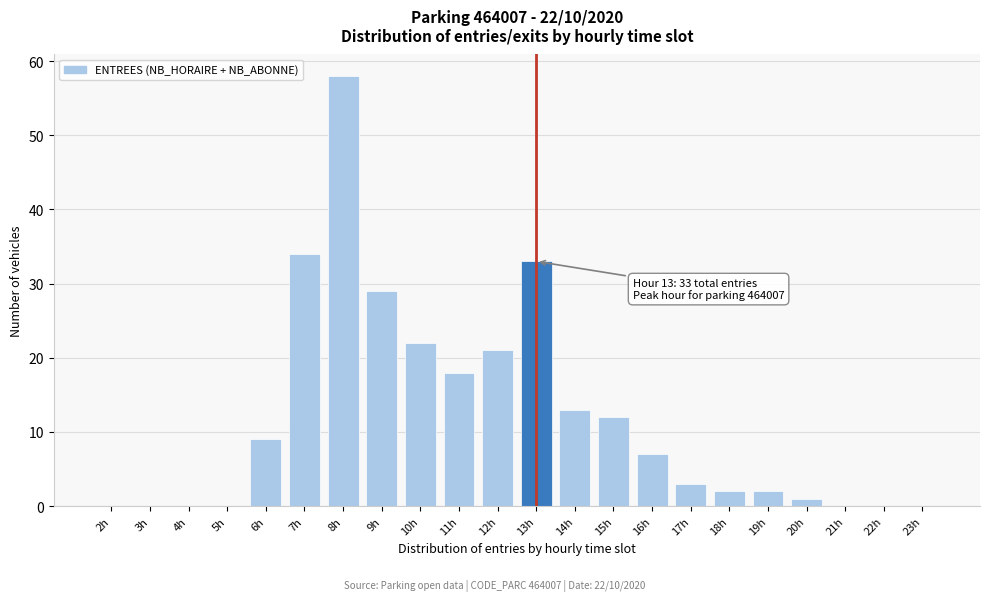

Reading right to left, transcribe all the data shown in this chart.

23h=0	22h=0	21h=0	20h=1	19h=2	18h=2	17h=3	16h=7	15h=12	14h=13	13h=33	12h=21	11h=18	10h=22	9h=29	8h=58	7h=34	6h=9	5h=0	4h=0	3h=0	2h=0